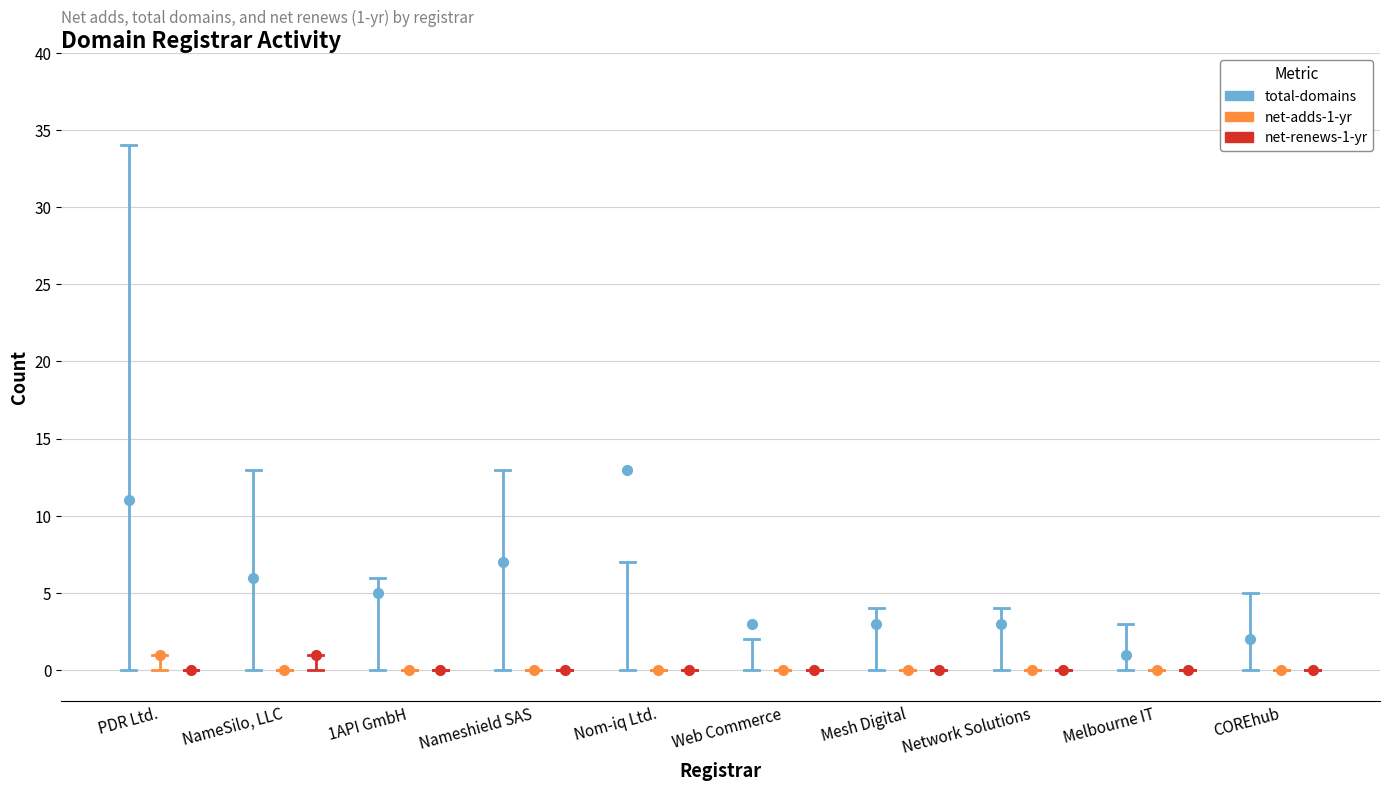

In total-domains, how many points are lower than both neighbors (excluding endpoints)?

2